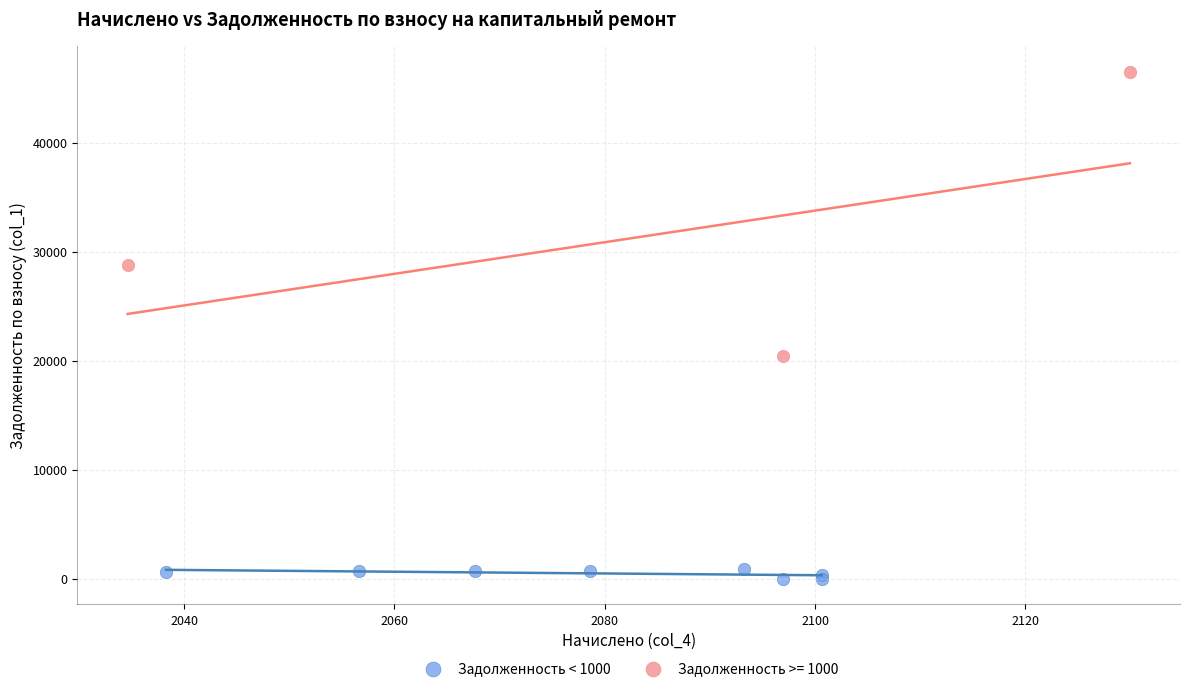

Which series has the widest spread of Y values?

Задолженность >= 1000